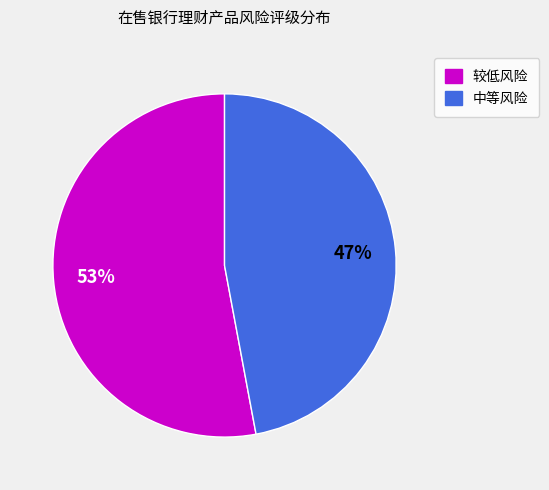

The 较低风险 slice represents 53% of the pie. True or false?

True